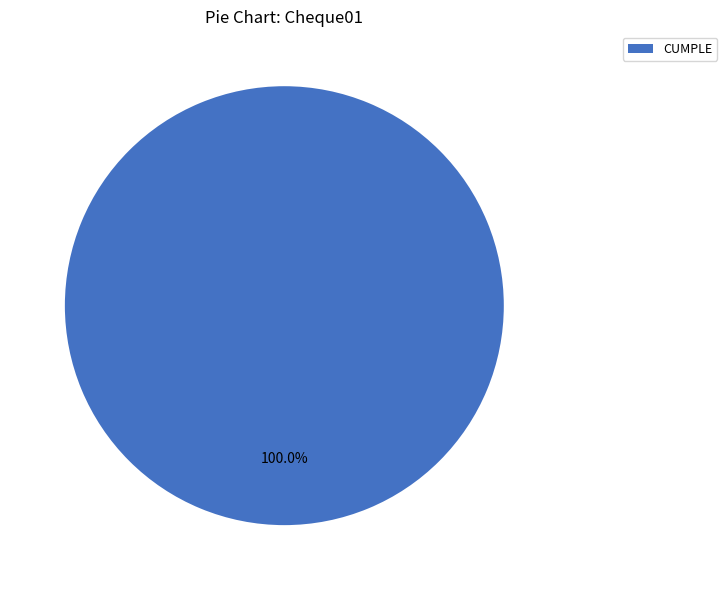

Rank the categories by value from lowest to highest.

CUMPLE